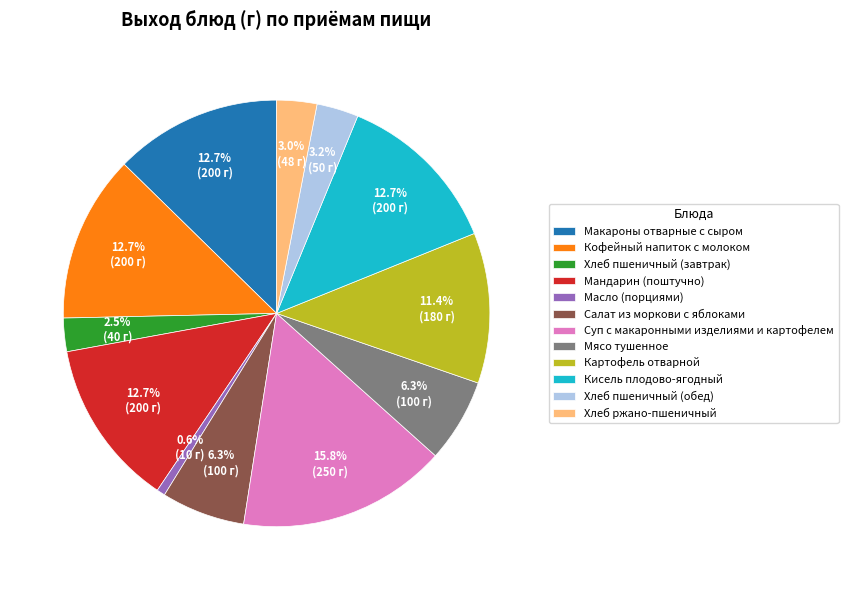

Is it true that Мясо тушенное is 19% of the pie?

False